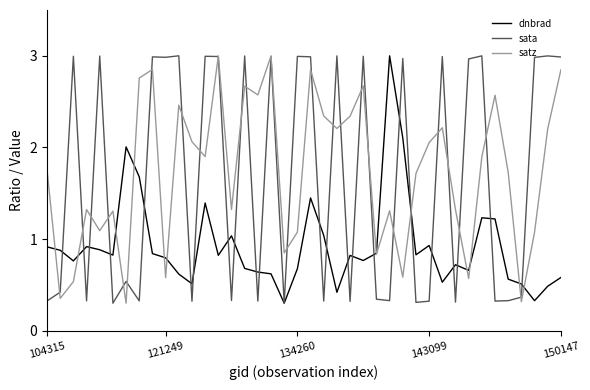

What is the greatest value displayed?

3.0